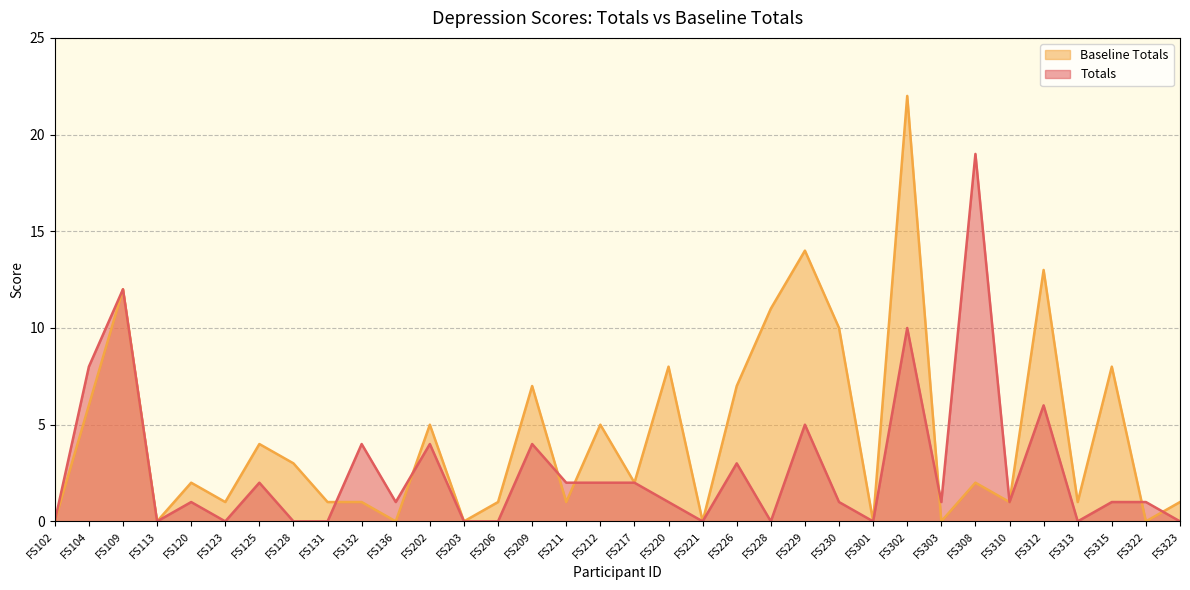

Reading left to right, extract all data points from this chart.

Totals: FS102=0	FS104=8	FS109=12	FS113=0	FS120=1	FS123=0	FS125=2	FS128=0	FS131=0	FS132=4	FS136=1	FS202=4	FS203=0	FS206=0	FS209=4	FS211=2	FS212=2	FS217=2	FS220=1	FS221=0	FS226=3	FS228=0	FS229=5	FS230=1	FS301=0	FS302=10	FS303=1	FS308=19	FS310=1	FS312=6	FS313=0	FS315=1	FS322=1	FS323=0
Baseline Totals: FS102=0	FS104=6	FS109=12	FS113=0	FS120=2	FS123=1	FS125=4	FS128=3	FS131=1	FS132=1	FS136=0	FS202=5	FS203=0	FS206=1	FS209=7	FS211=1	FS212=5	FS217=2	FS220=8	FS221=0	FS226=7	FS228=11	FS229=14	FS230=10	FS301=0	FS302=22	FS303=0	FS308=2	FS310=1	FS312=13	FS313=1	FS315=8	FS322=0	FS323=1